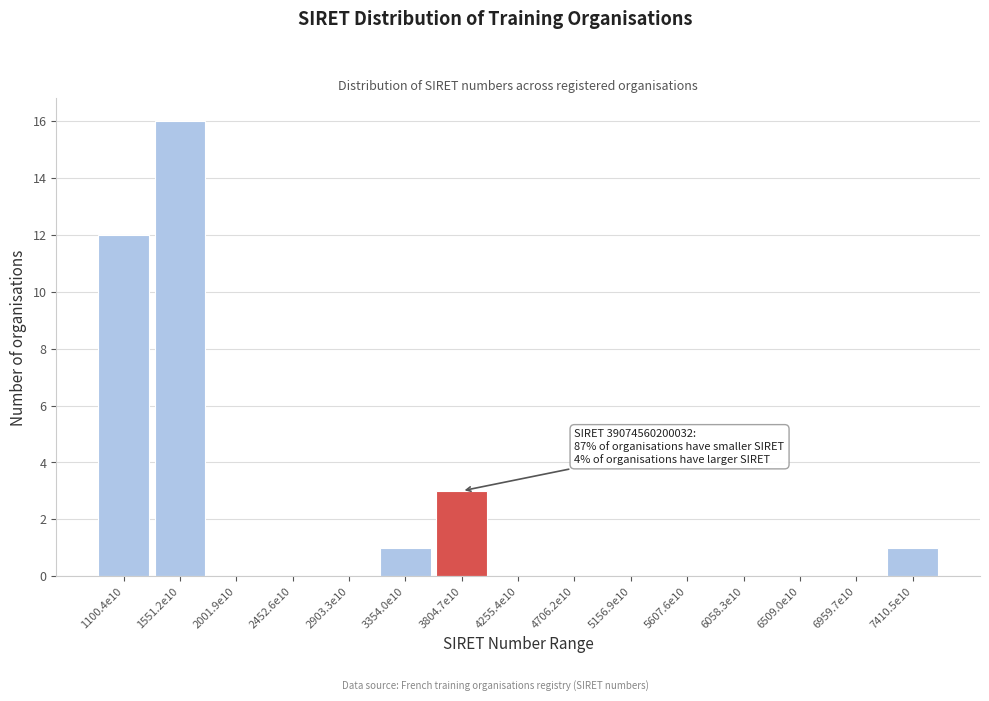

Reading left to right, extract all data points from this chart.

1100.4e10=12	1551.2e10=16	2001.9e10=0	2452.6e10=0	2903.3e10=0	3354.0e10=1	3804.7e10=3	4255.4e10=0	4706.2e10=0	5156.9e10=0	5607.6e10=0	6058.3e10=0	6509.0e10=0	6959.7e10=0	7410.5e10=1